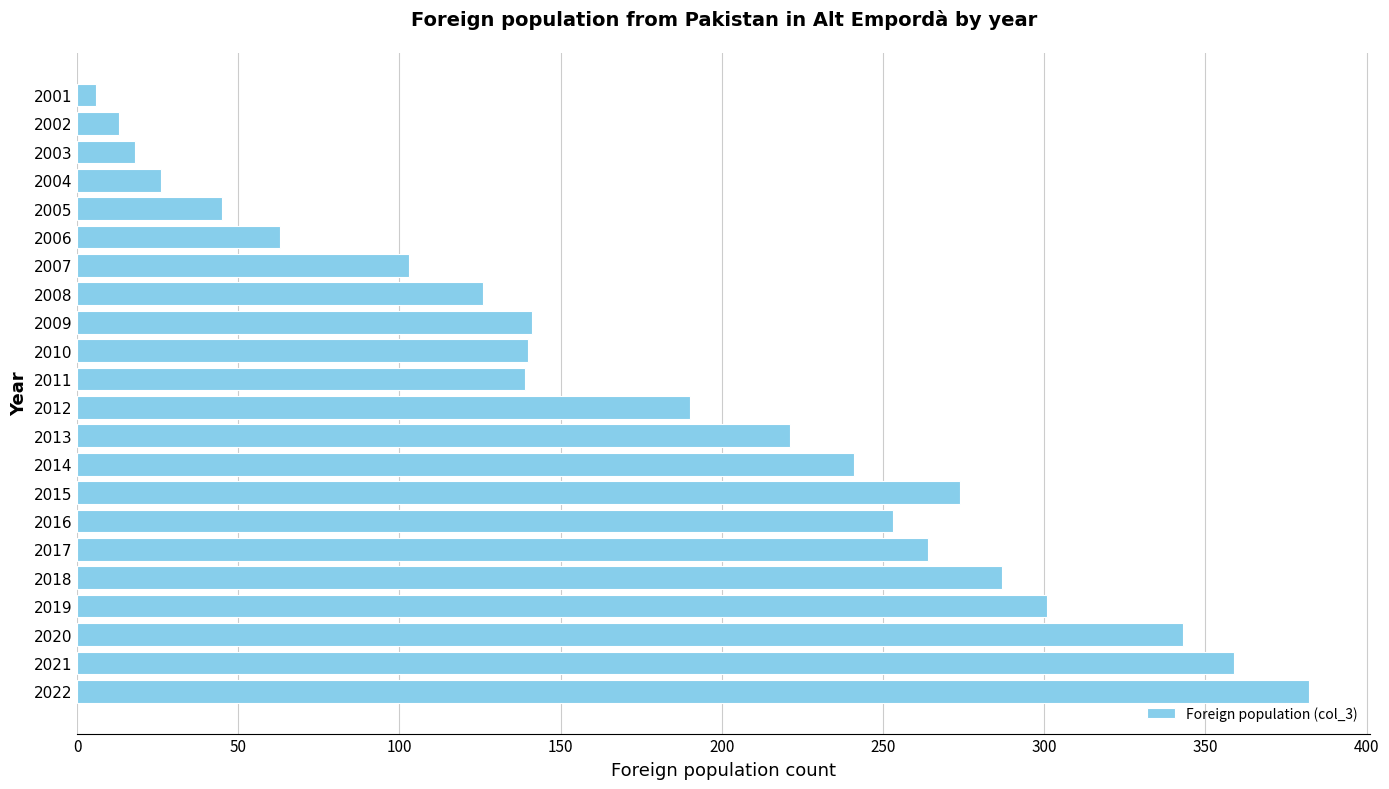

How many series are shown in this chart?

1